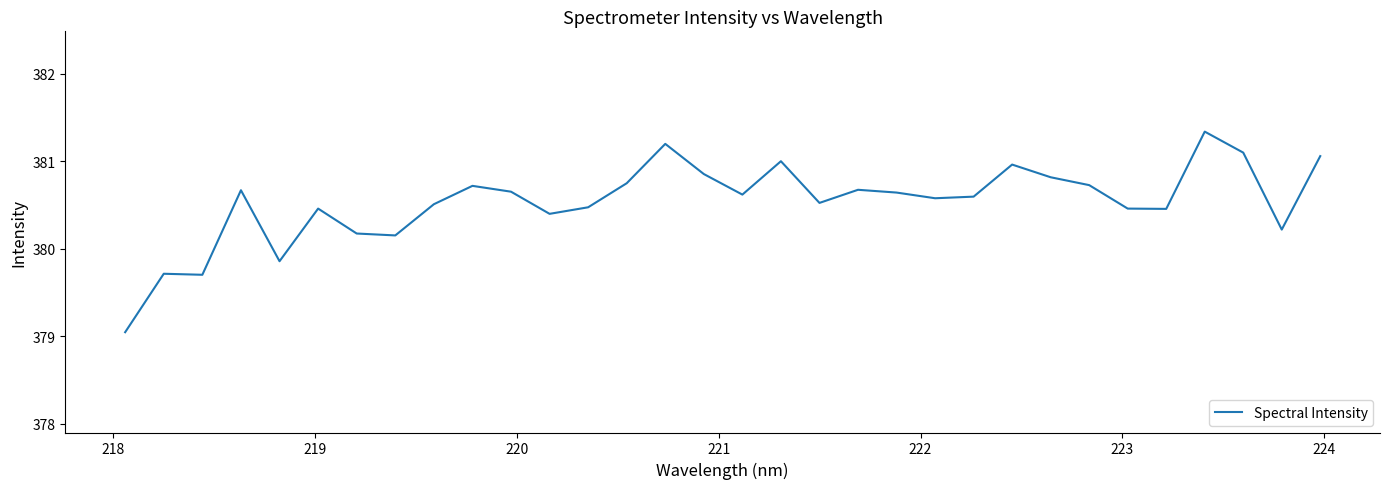

What is the greatest value displayed?

381.3